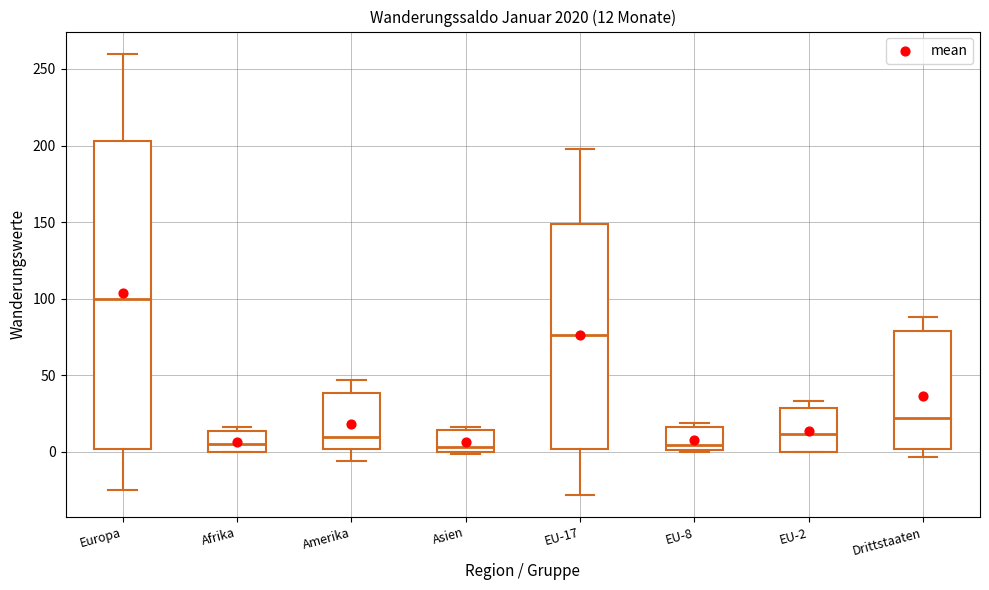

Which box's median line is the highest?

Europa